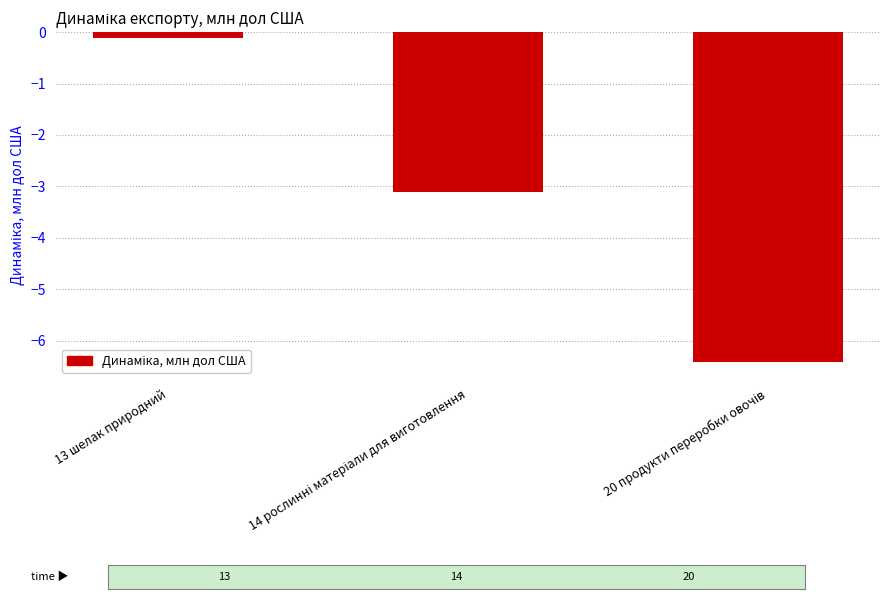

What is the greatest value displayed?

-0.1